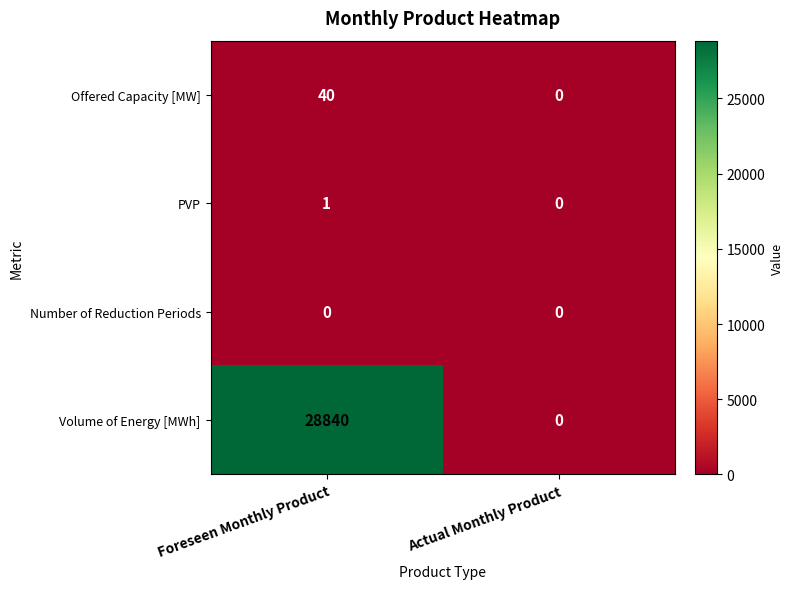

Which series has the largest total across all categories?

Volume of Energy [MWh]